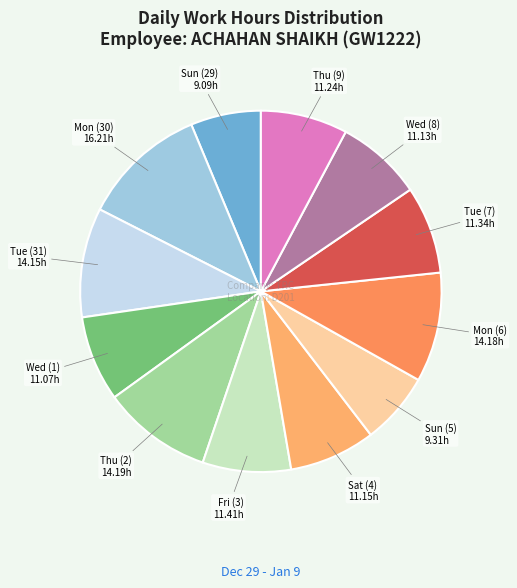

Is it true that Wed (8) is 17% of the pie?

False